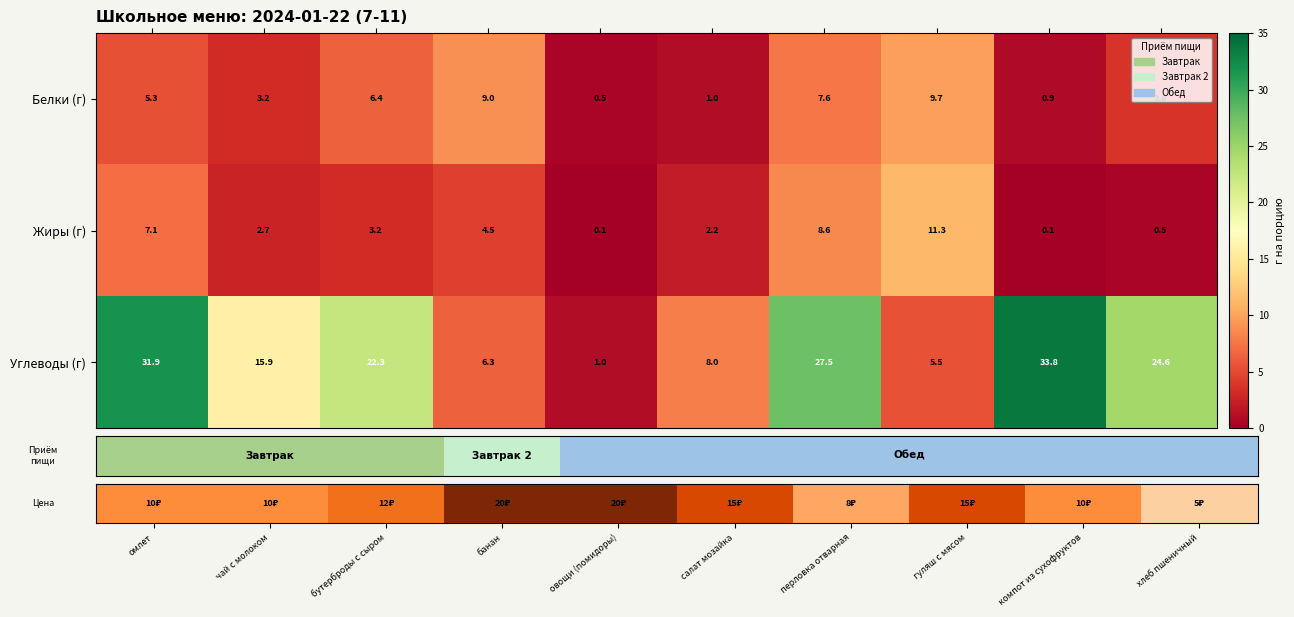

How many data points in Жиры (г) are less than 3?

5